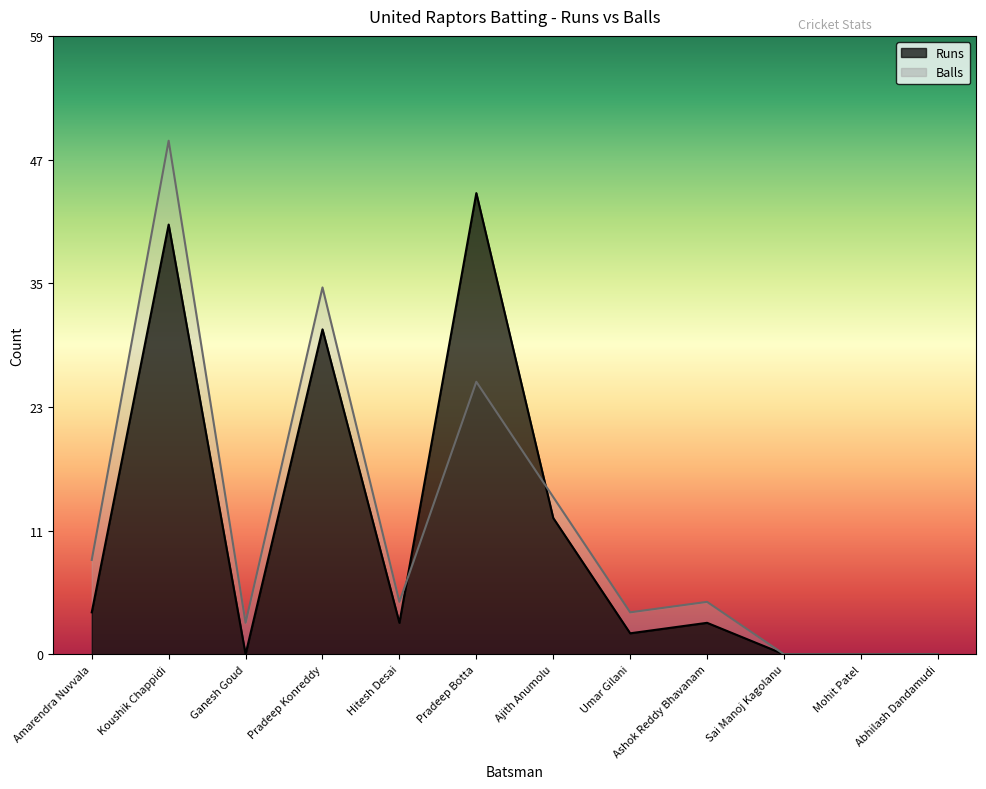

What are all the series names shown in the legend?

Runs, Balls